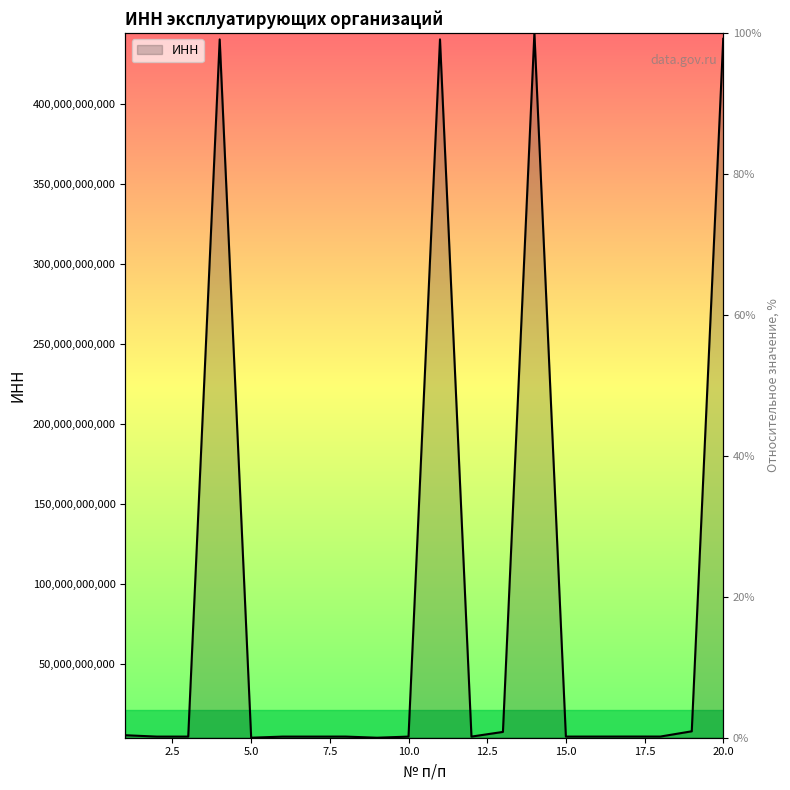

What is the maximum value shown in the chart?

444200062230